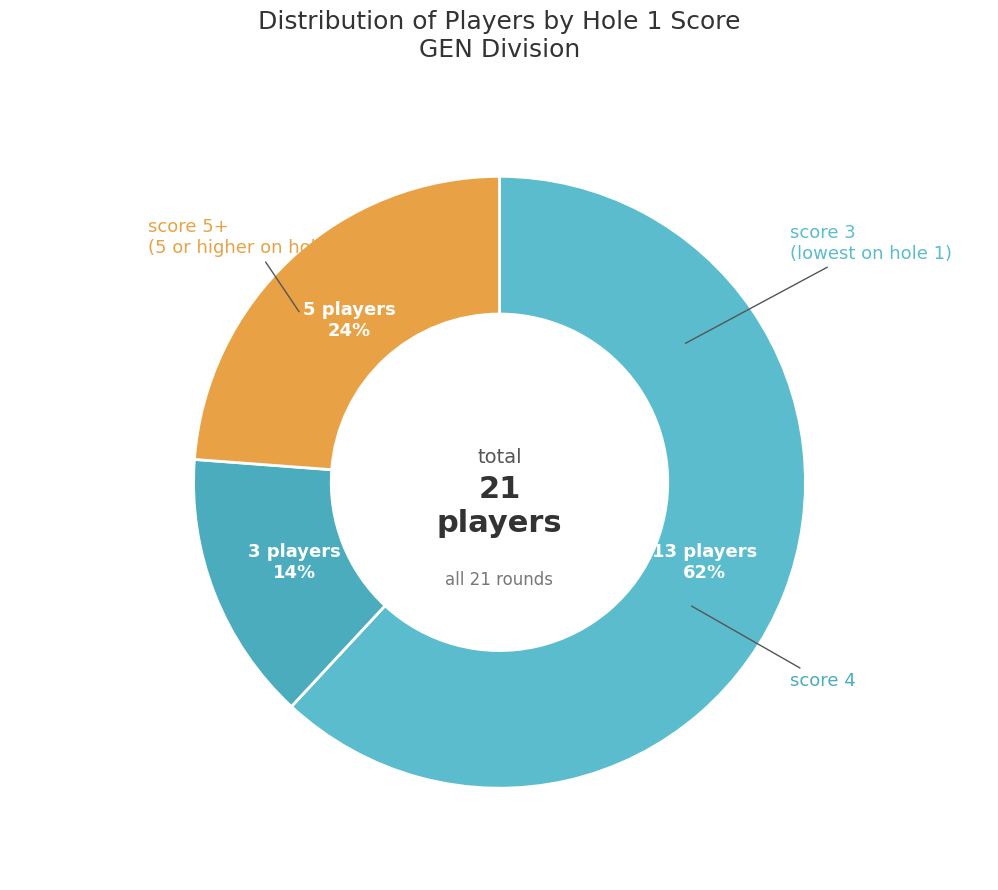

How many segments does this pie chart have?

3